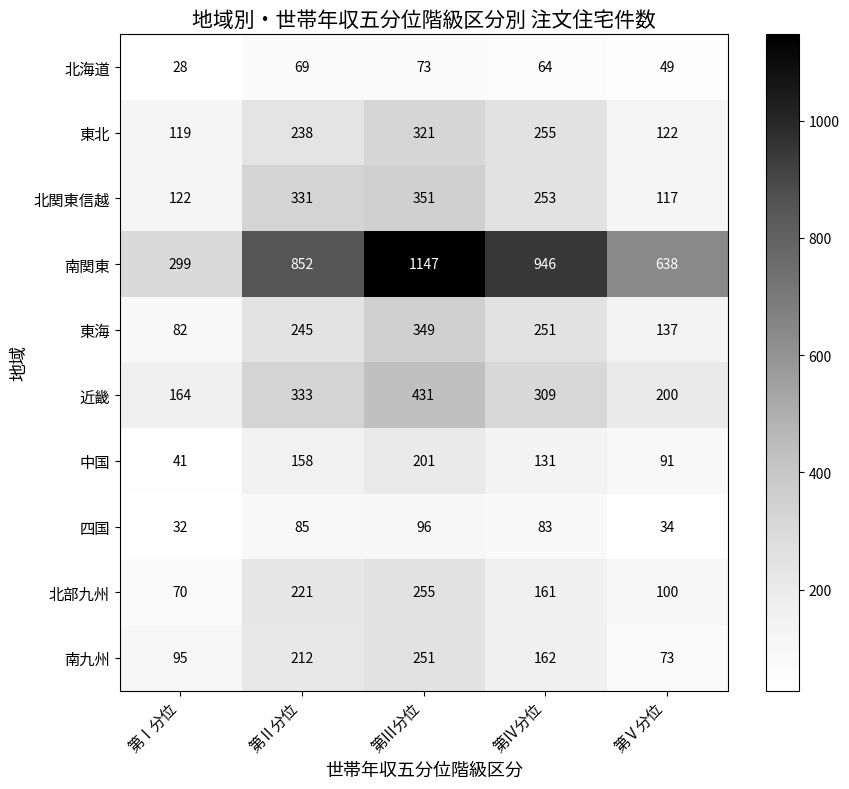

Is it true that 東北 equals 198 at 第Ⅴ分位?

False